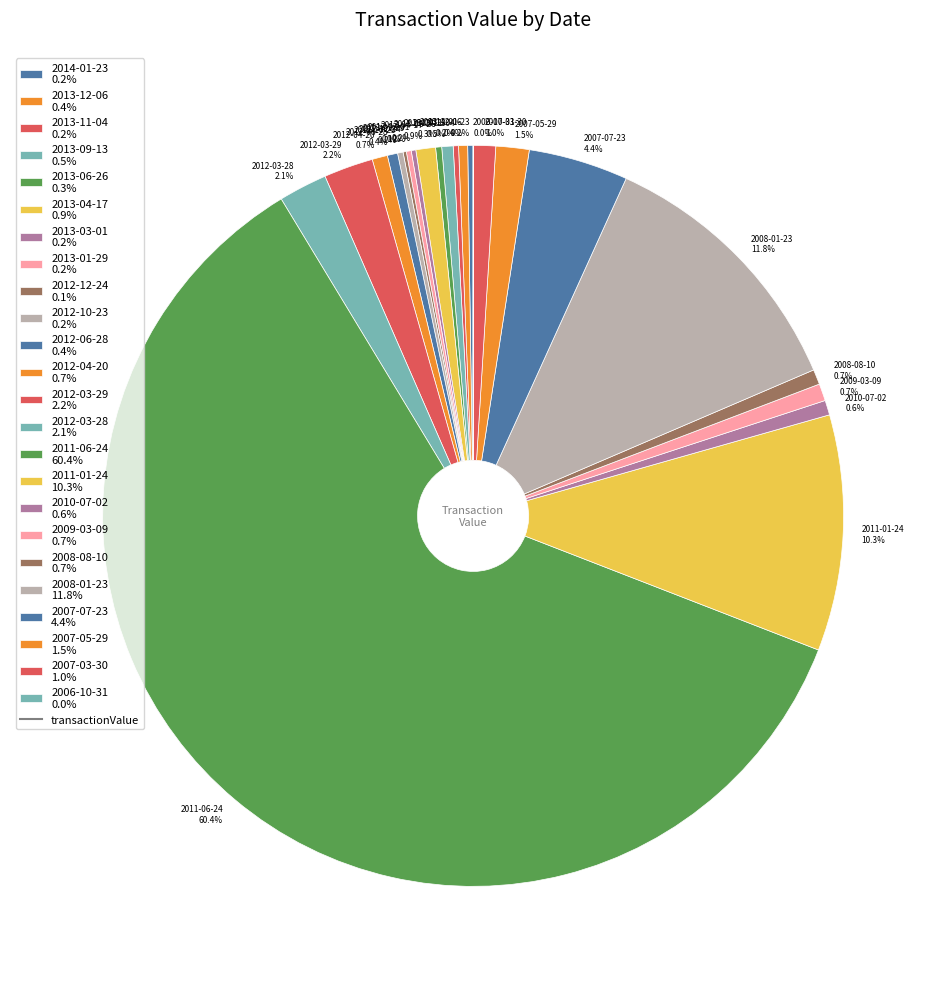

To the nearest percent, what is the difference between the 2013-04-17 and 2012-03-29 slice percentages?

1%